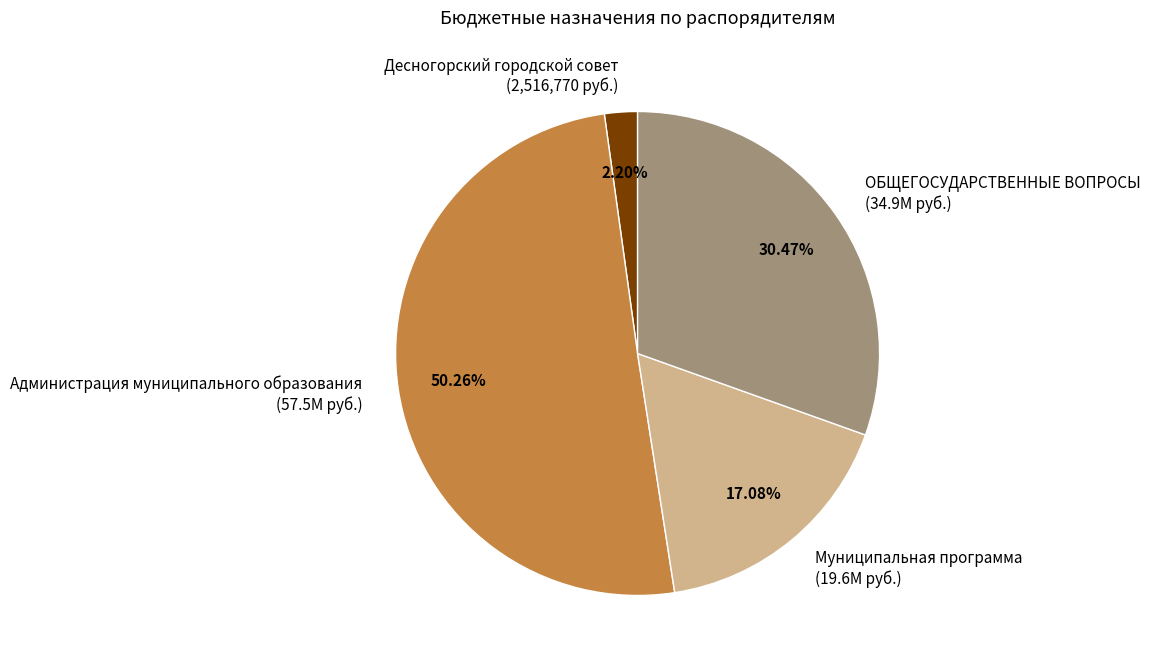

What percentage is NOT represented by ОБЩЕГОСУДАРСТВЕННЫЕ ВОПРОСЫ?

69.5%